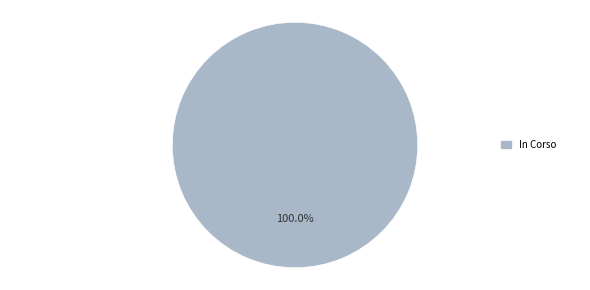

Rank the categories by value from lowest to highest.

In Corso